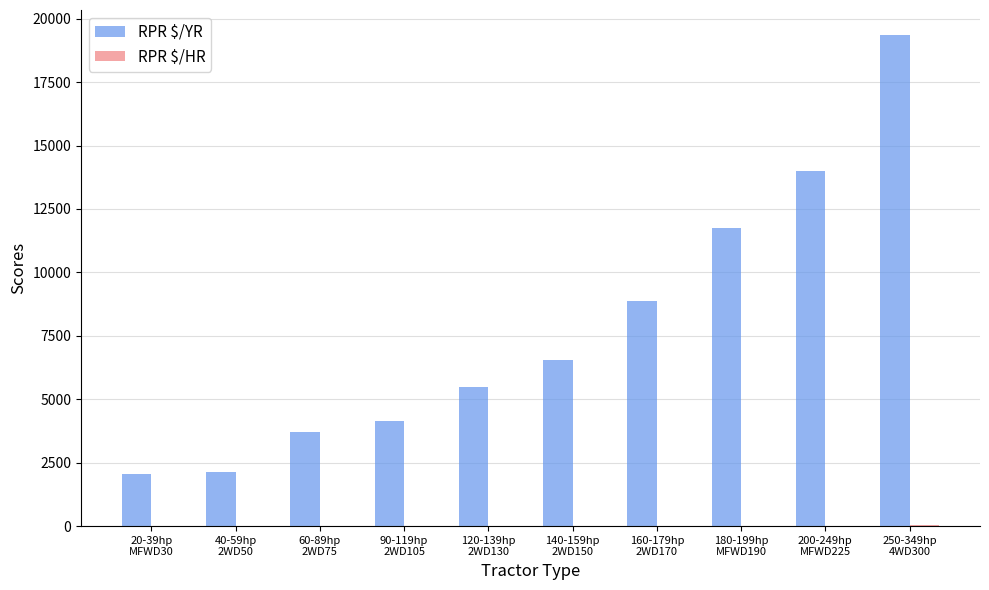

Which series has the largest total across all categories?

RPR $/YR